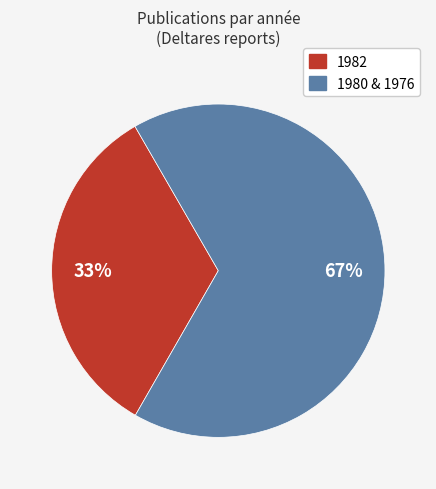

Is there any slice that represents more than half of the pie?

Yes